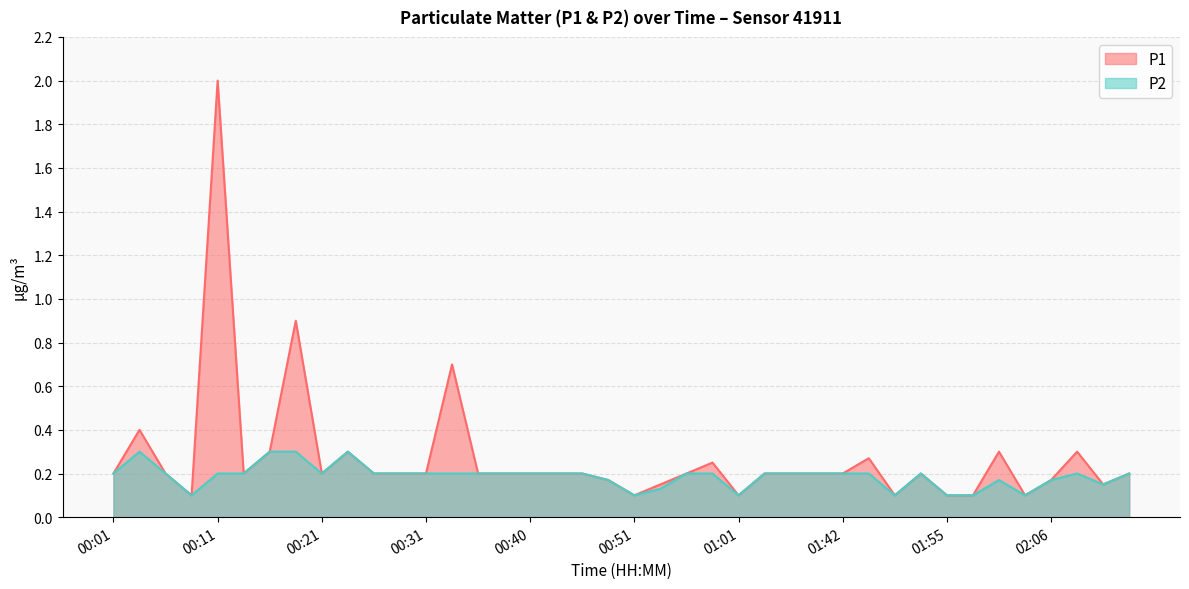

What is the value of the P1 point at the 36th from the left?

0.1